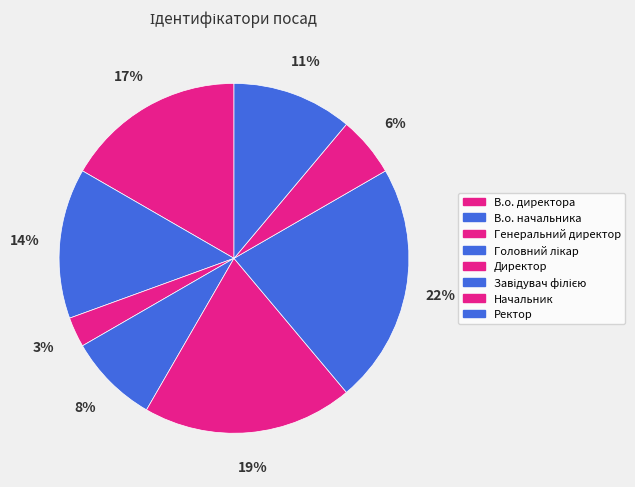

Approximately how many times larger is the value at Ректор compared to Головний лікар?

1.3